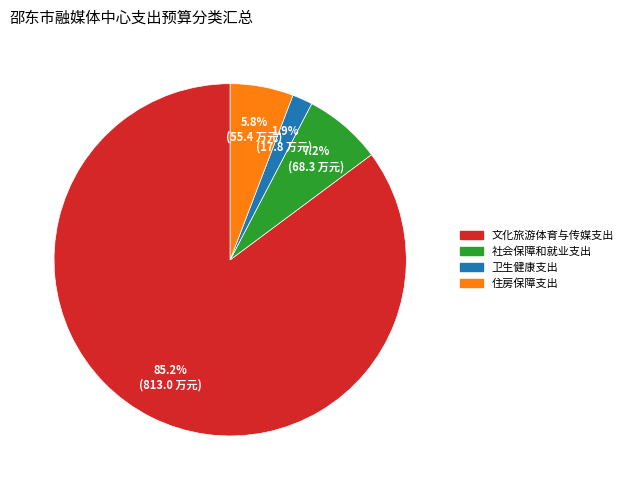

To the nearest percent, what portion does 社会保障和就业支出 represent?

7%